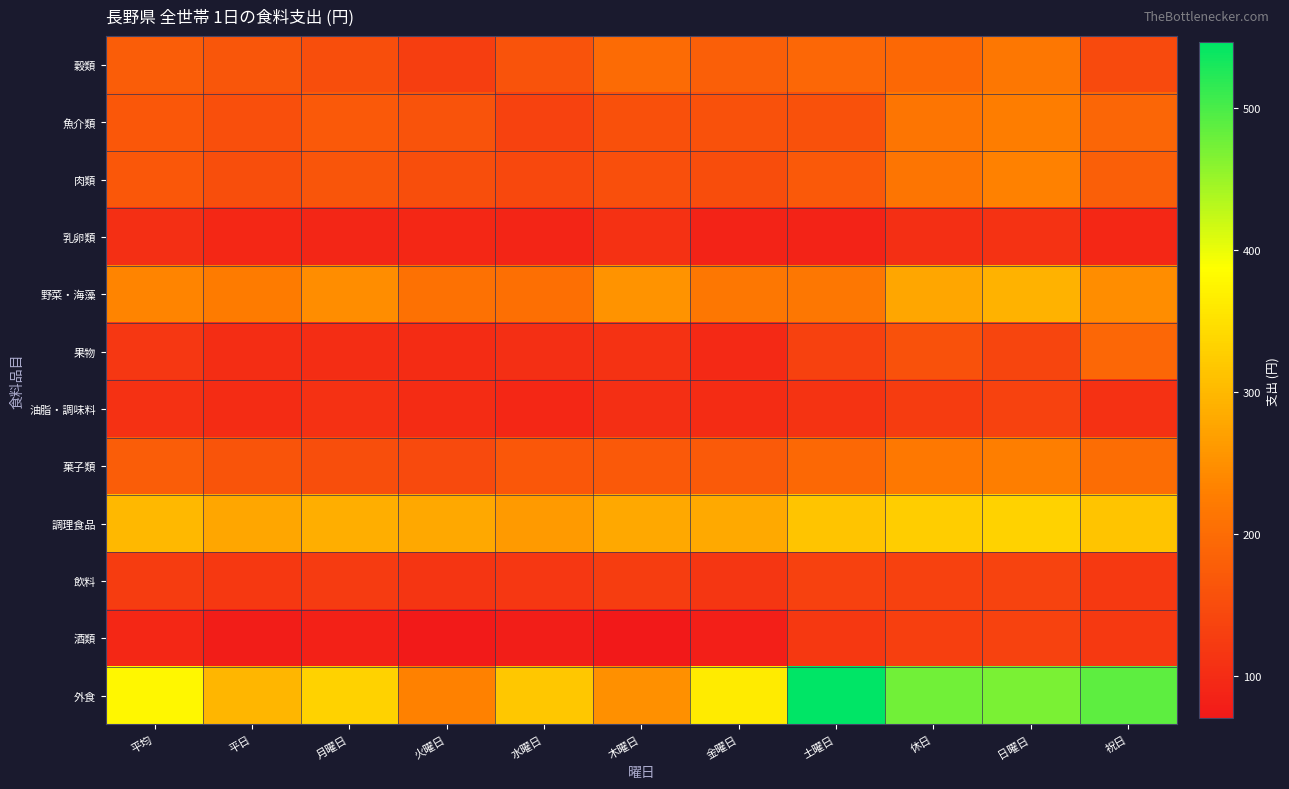

What is the spread (max minus min) of values at 金曜日?

283.4